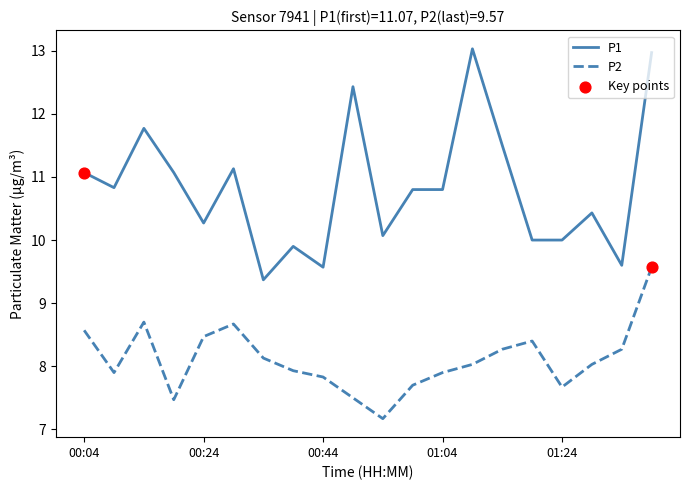

Which series has the largest total across all categories?

P1